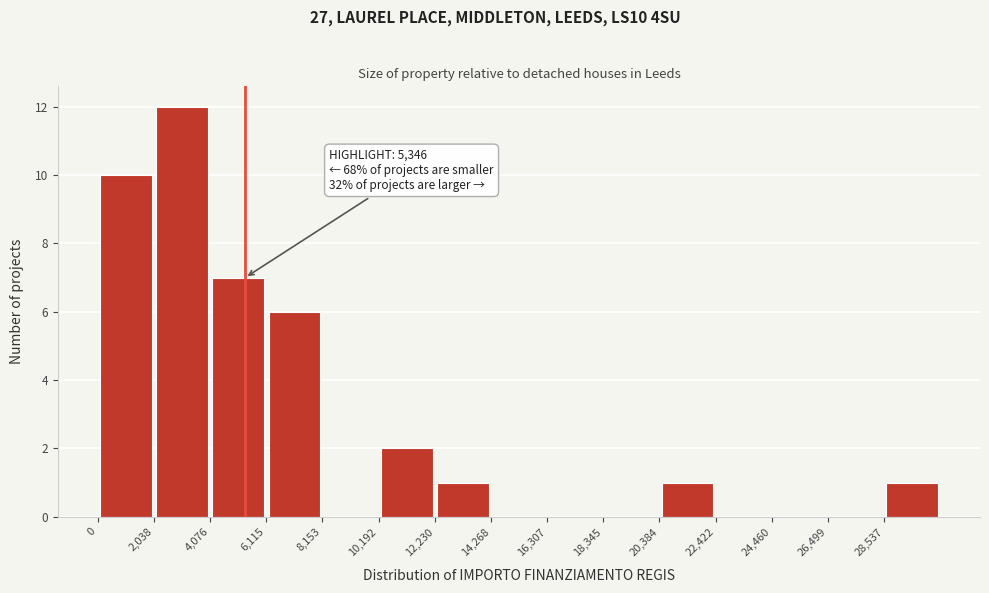

Which range on the x-axis has the tallest bar?

2000 to 4000